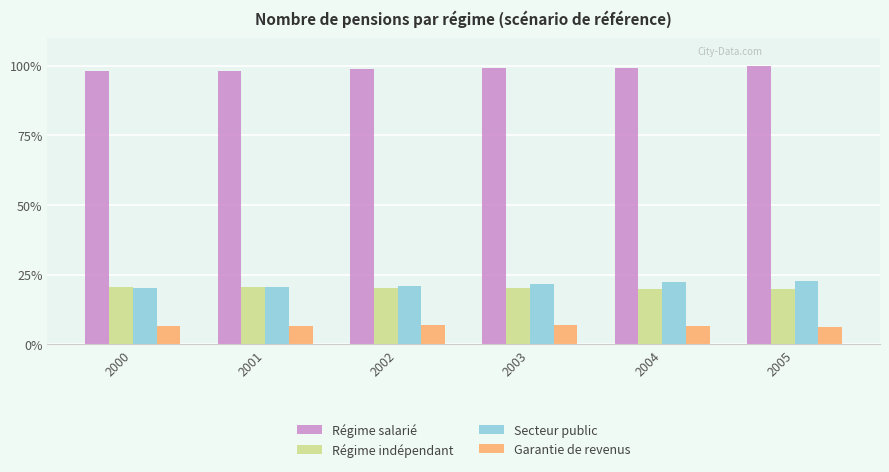

Count the Garantie de revenus values in the range 6 to 7.

6